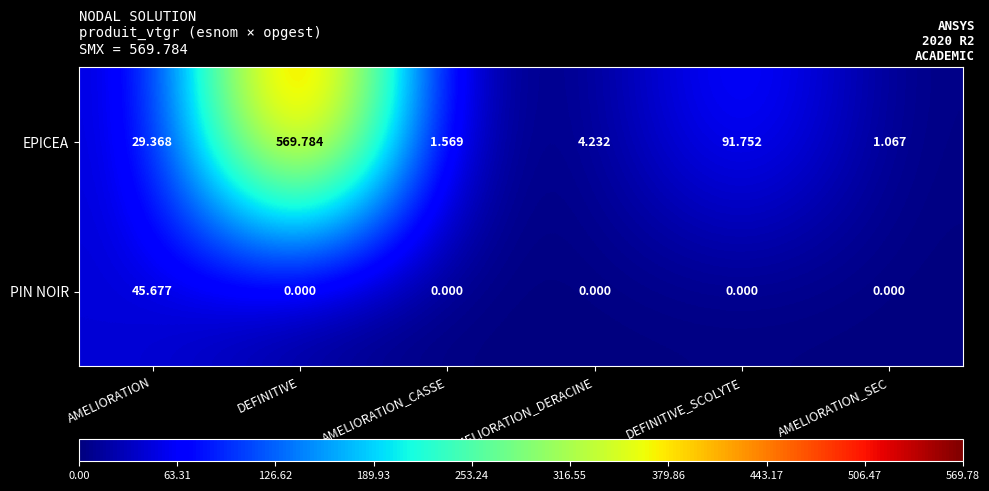

Is the value of PIN NOIR at AMELIORATION_SEC greater than the value of EPICEA at DEFINITIVE_SCOLYTE?

No